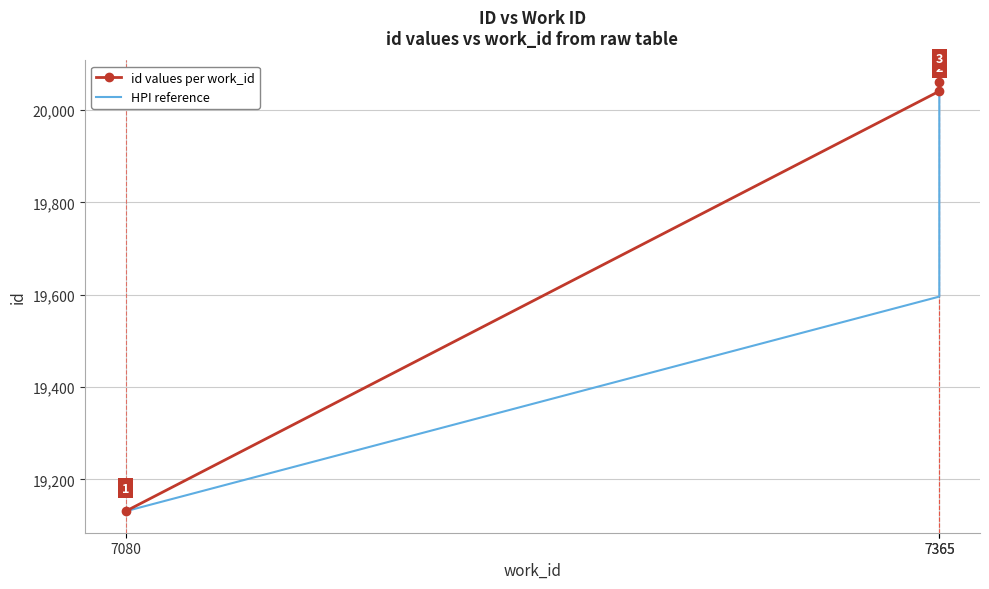

What are all the series names shown in the legend?

id values per work_id, HPI reference